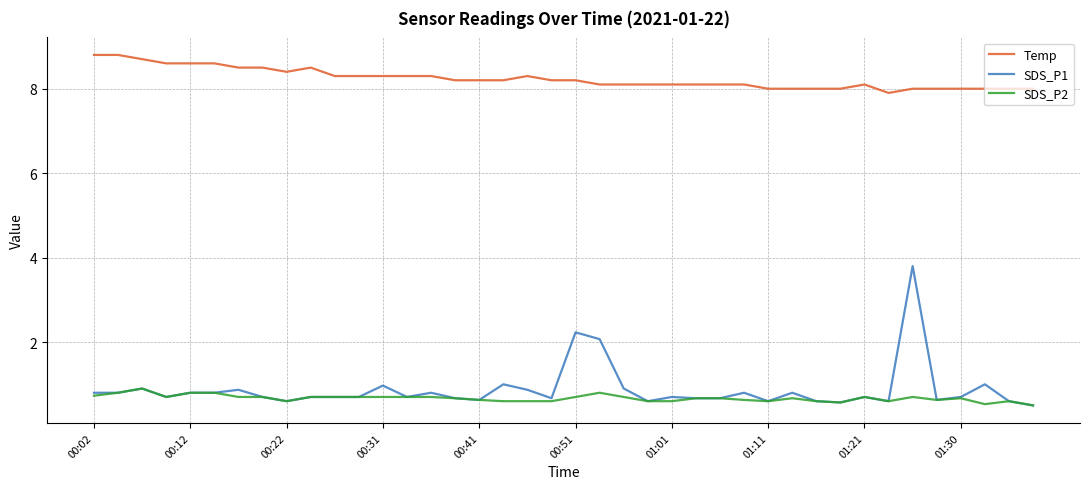

What is the difference between the second highest and second lowest values in the SDS_P1 series?

1.7